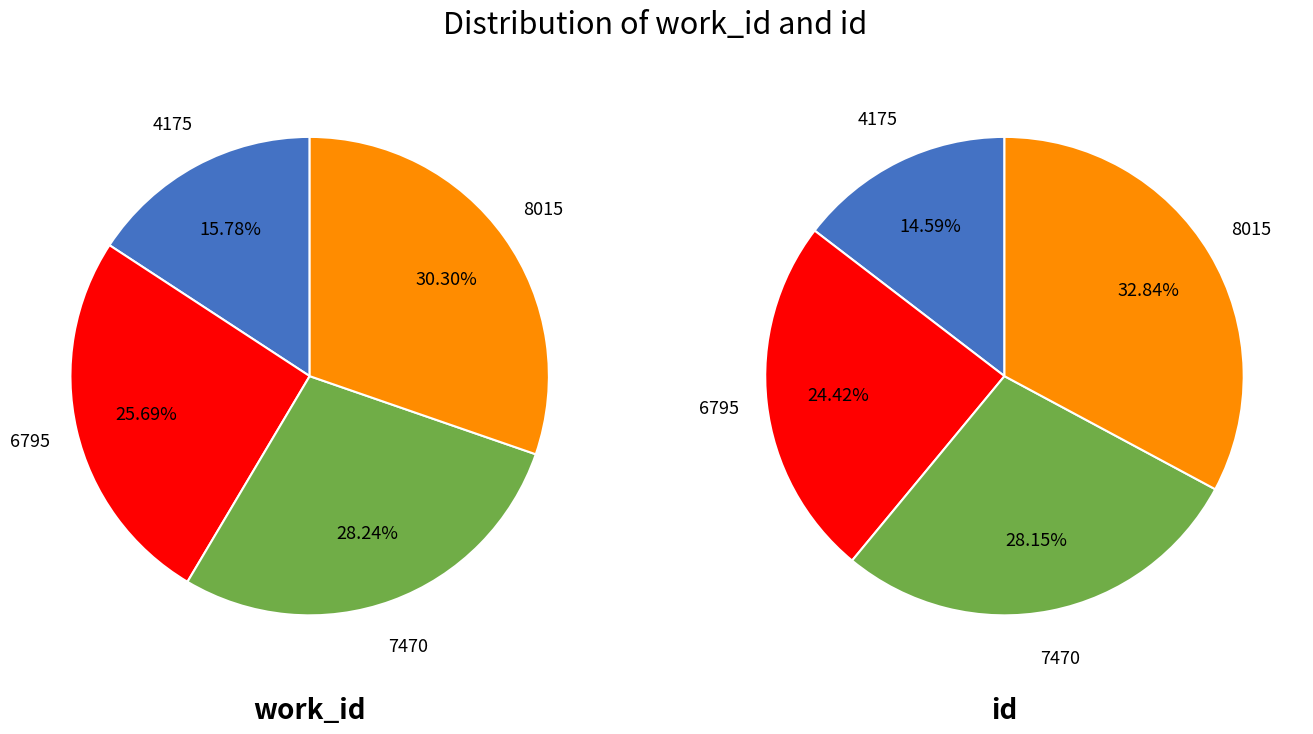

Is there a majority slice in this chart?

No